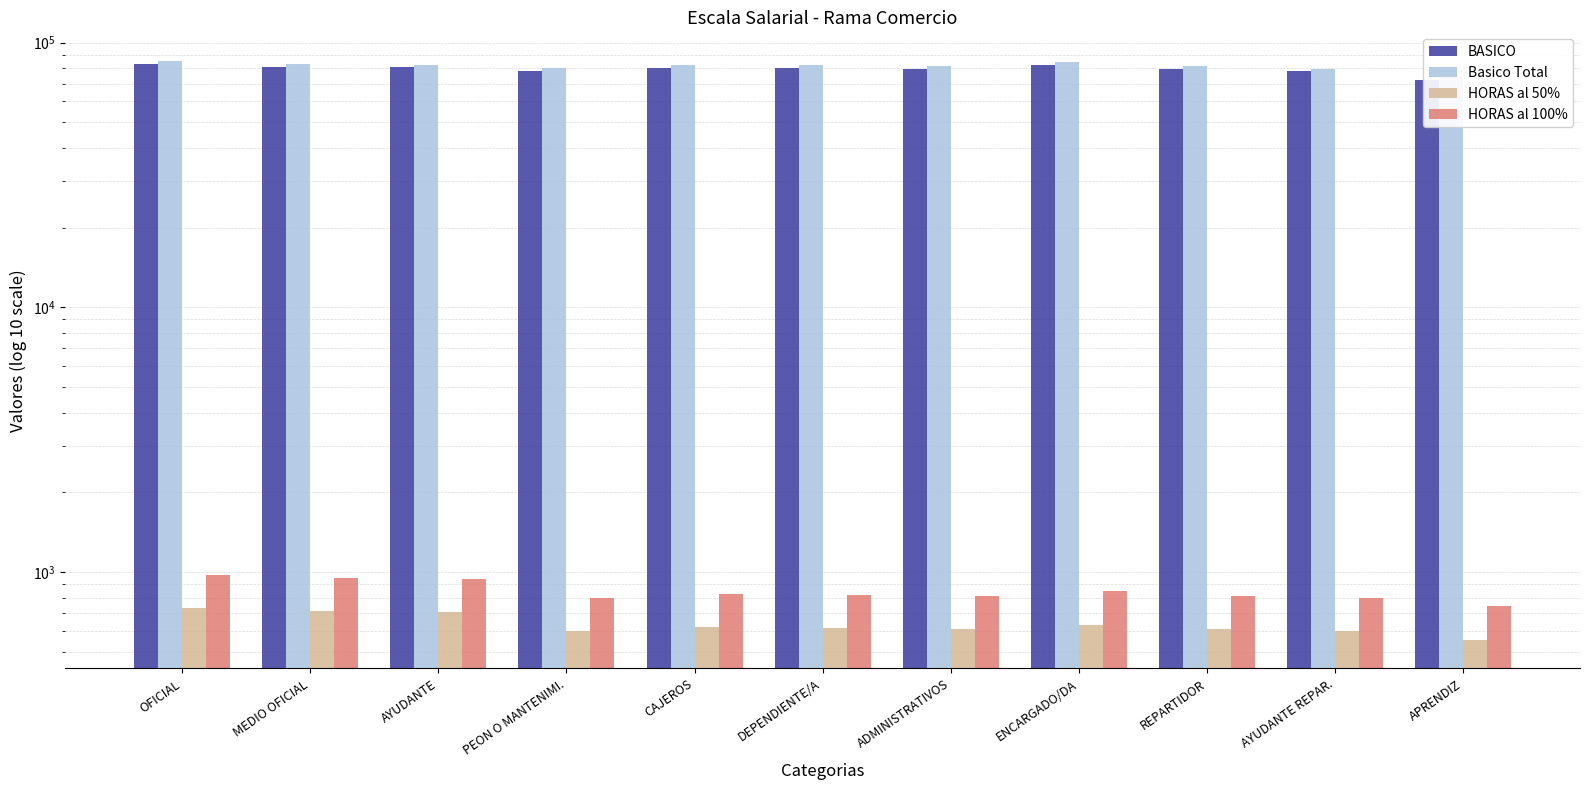

At which category does the chart reach its peak across all series?

OFICIAL